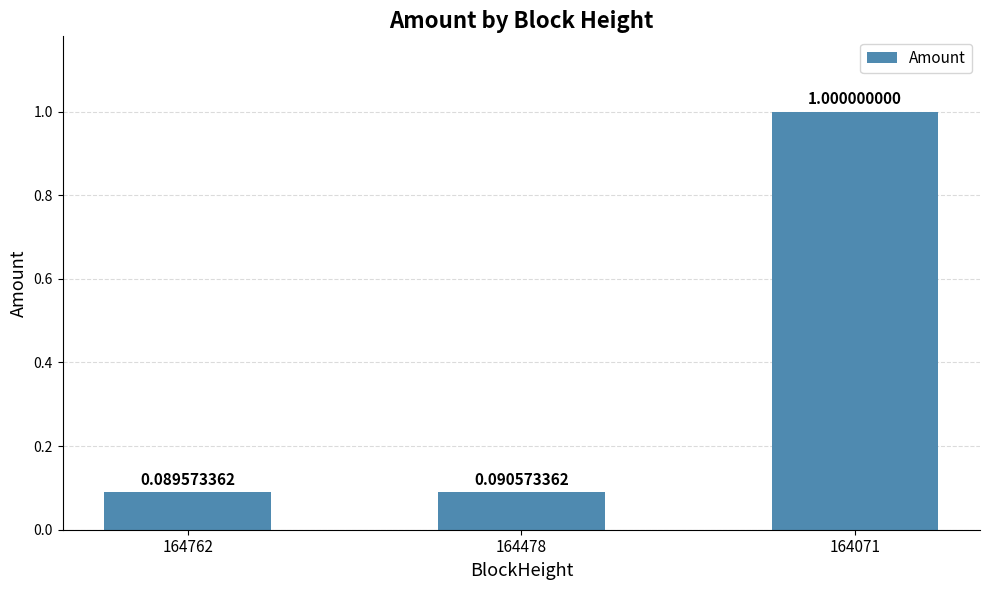

The value at 164071 is 0.2. True or false?

False